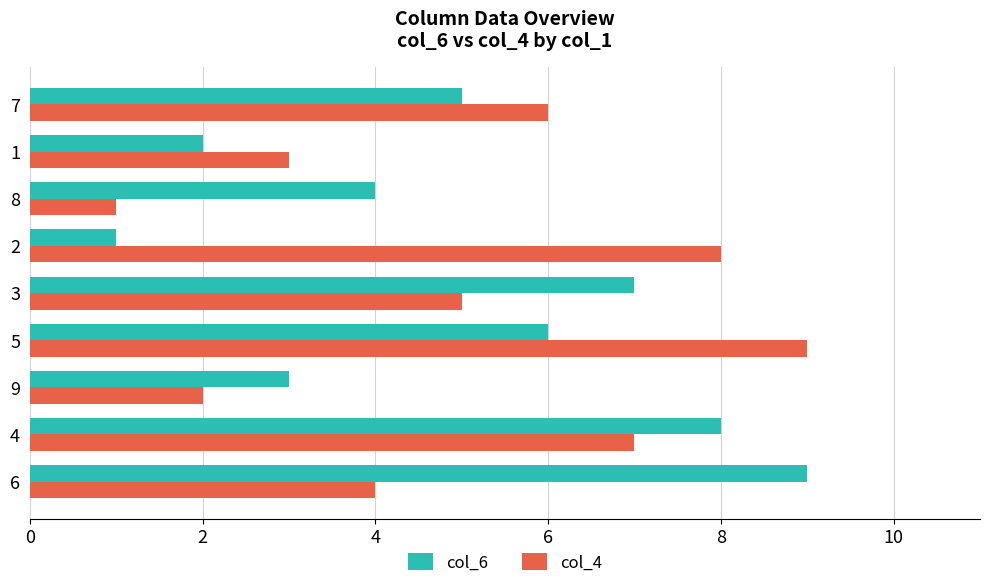

What is the difference between the highest and lowest values at 4?

1